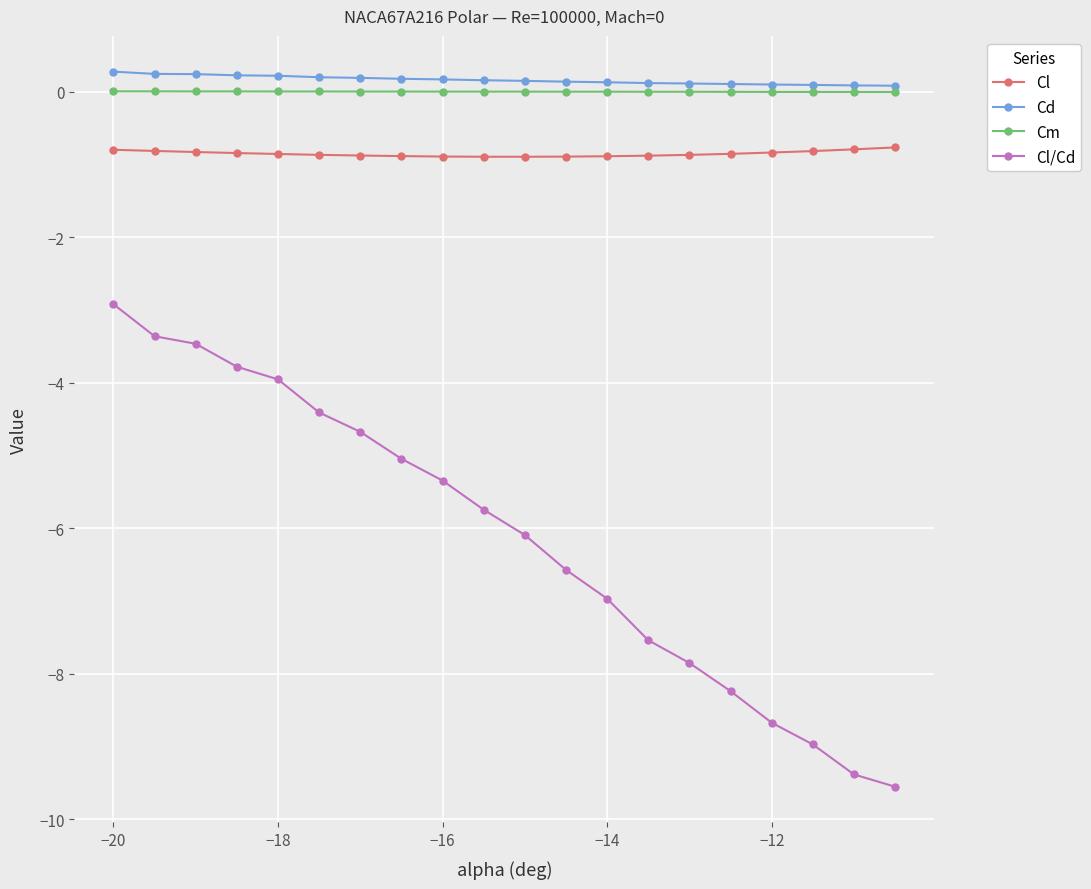

What are all the series names shown in the legend?

Cl, Cd, Cm, Cl/Cd